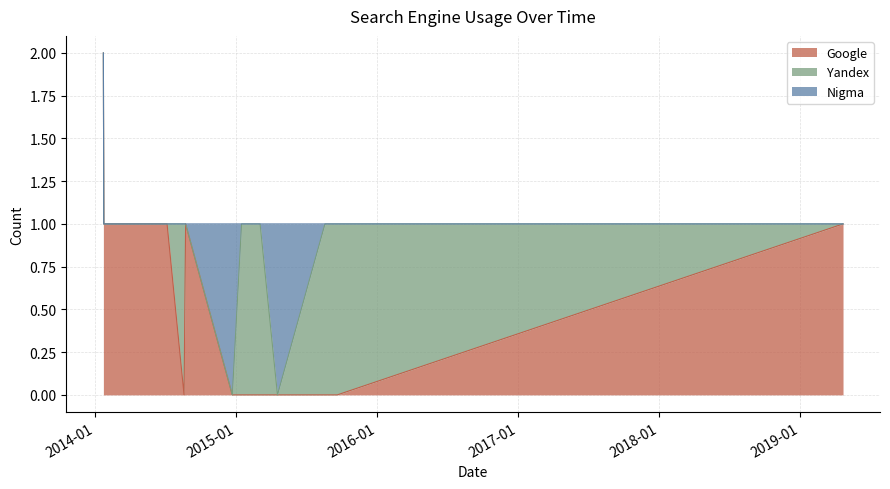

Which series has the largest total across all categories?

Google